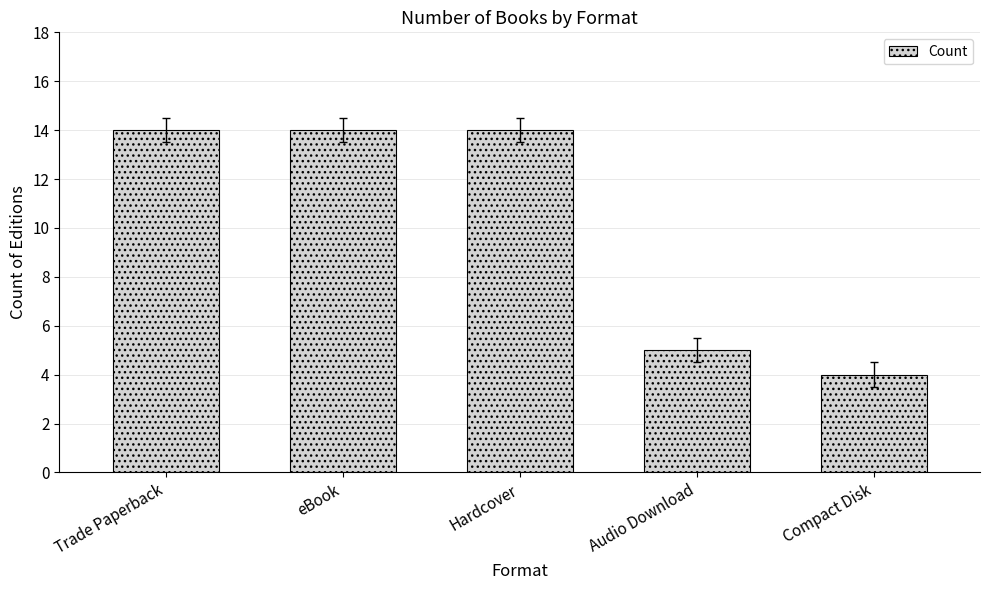

Reading left to right, what are all the values shown in this chart?

Trade Paperback=14	eBook=14	Hardcover=14	Audio Download=5	Compact Disk=4